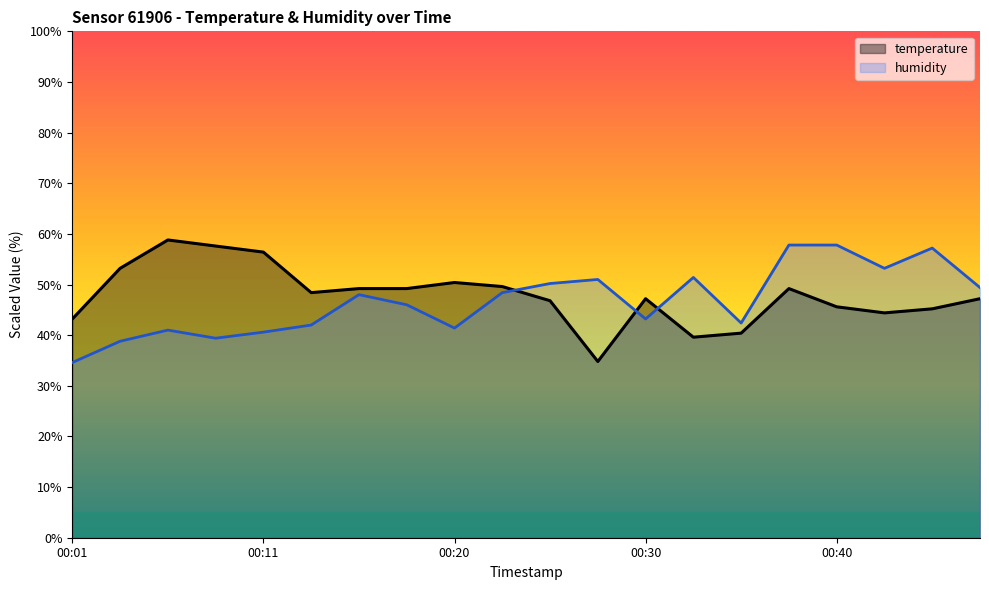

Does the chart have visible grid lines?

No